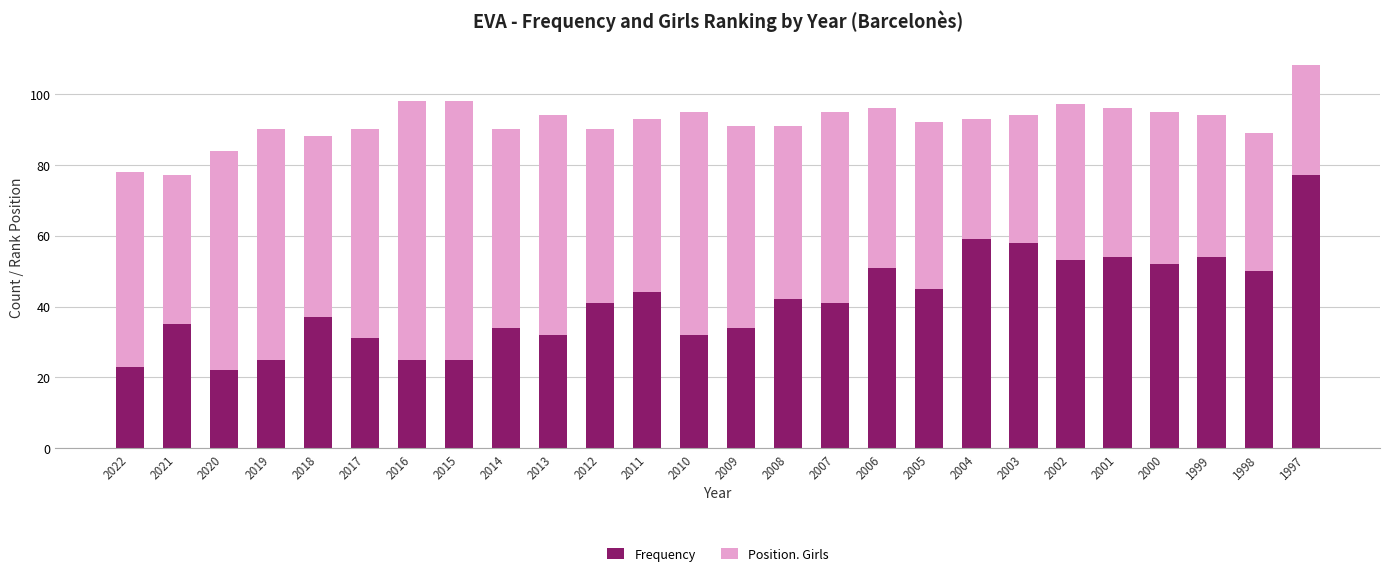

The value of Frequency at 2016 is 42. True or false?

False